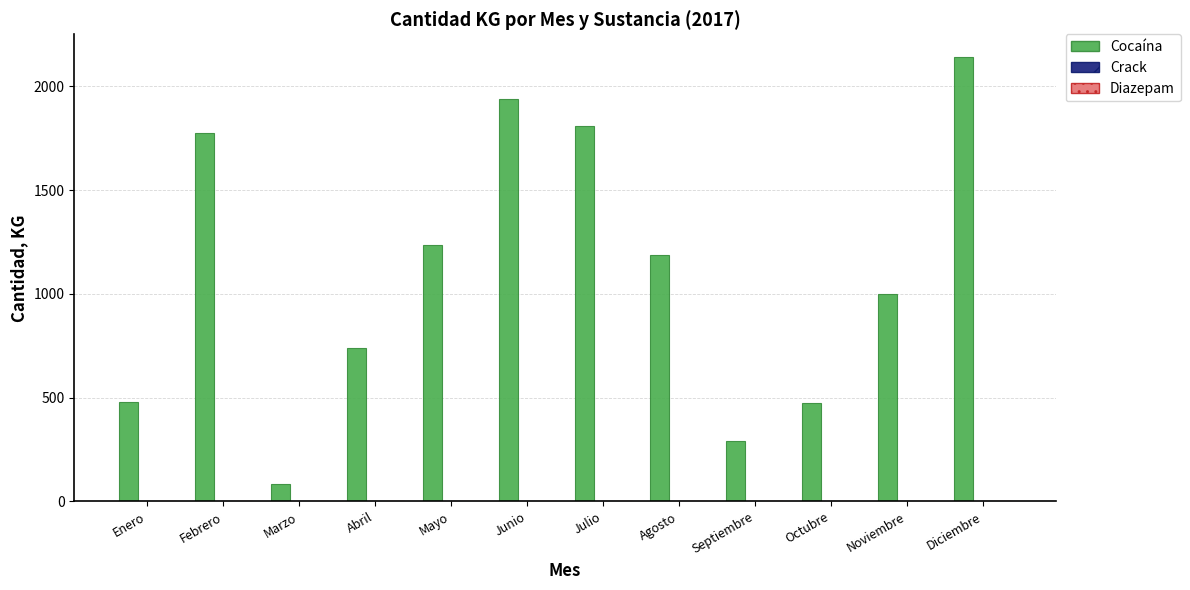

Where is Cocaína nearest to the value 1113?

Agosto